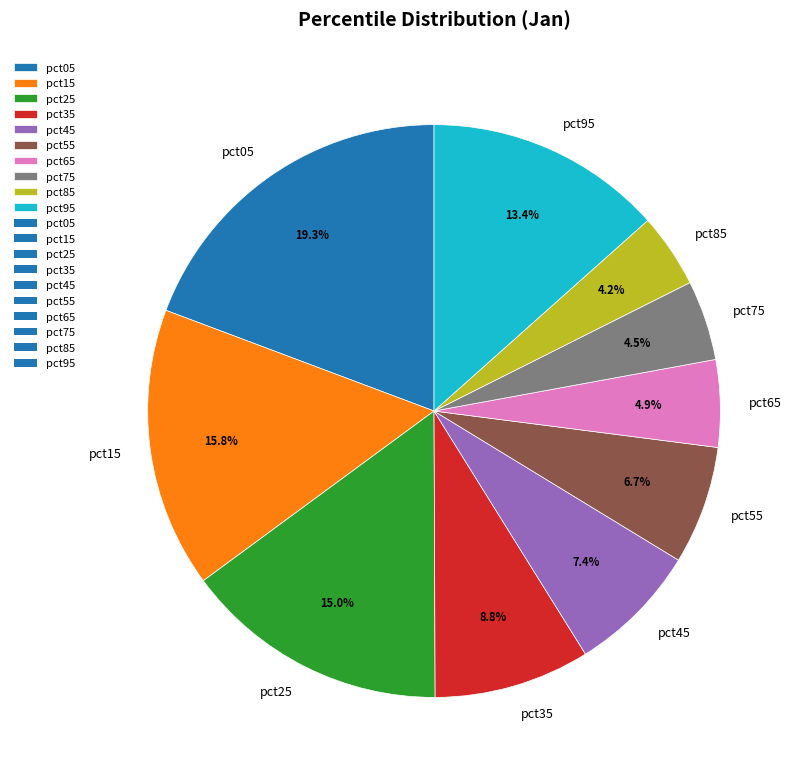

To the nearest percent, what percentage of the pie is pct15?

16%